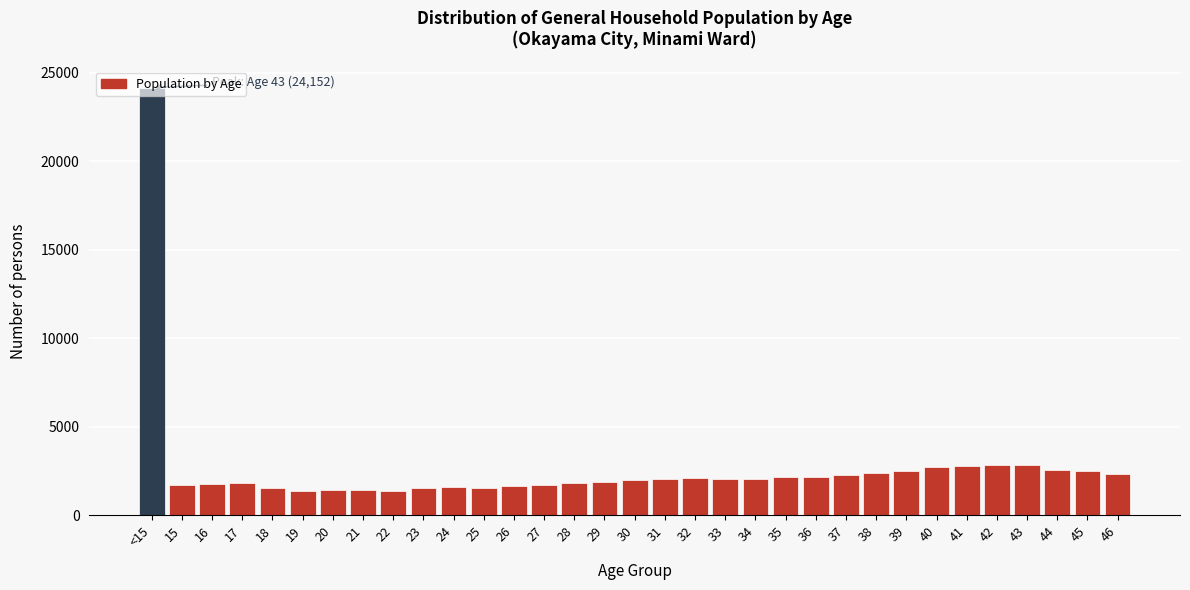

Which category has the highest value across all series?

<15